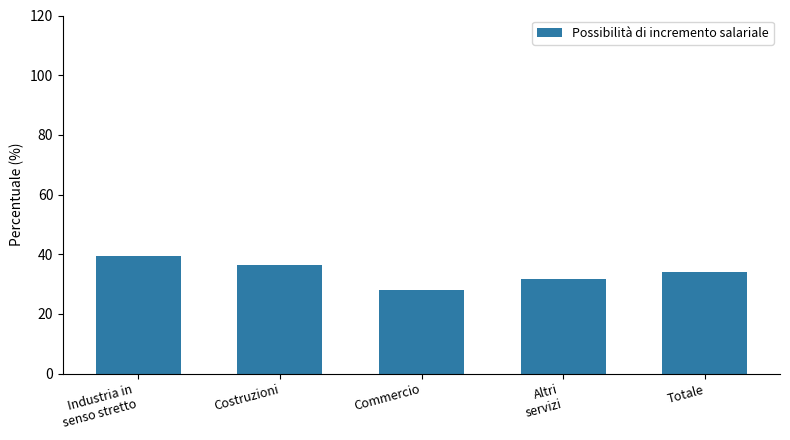

How many bars are there in total?

5